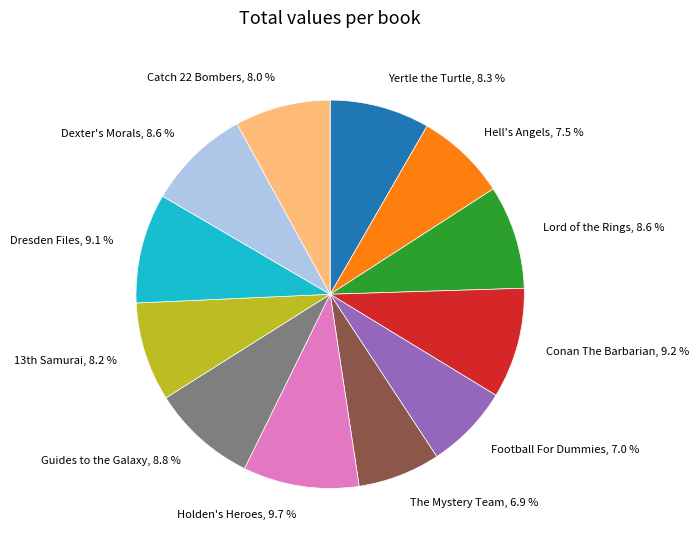

Approximately how many times larger is the value at Hell's Angels compared to Catch 22 Bombers?

0.9